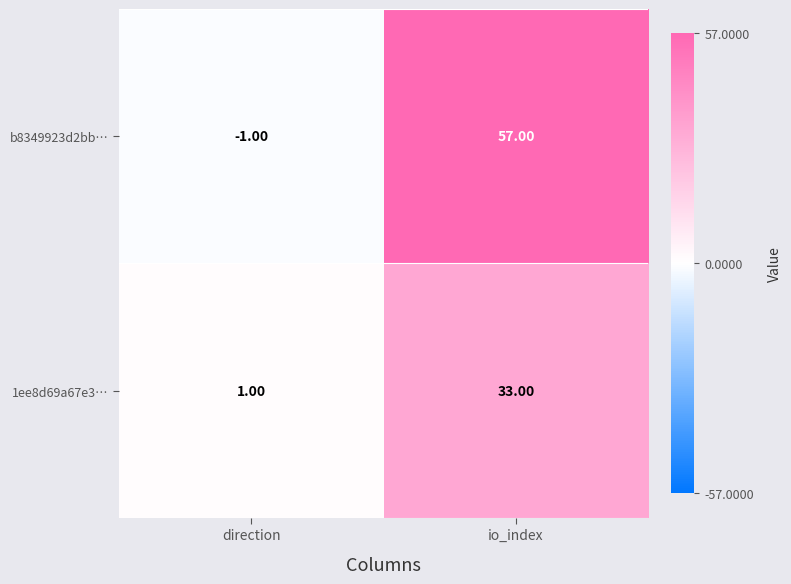

Is the value of b8349923d2bb… at io_index greater than the value of 1ee8d69a67e3… at io_index?

Yes